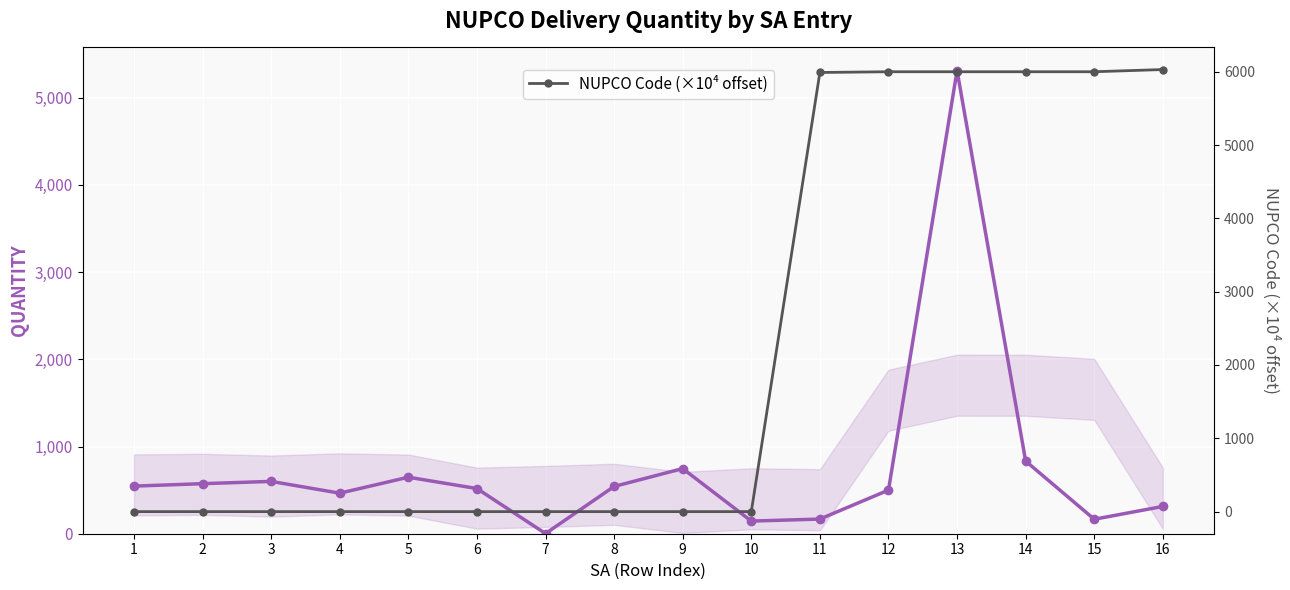

What is the highest value of the QUANTITY series?

5311.0